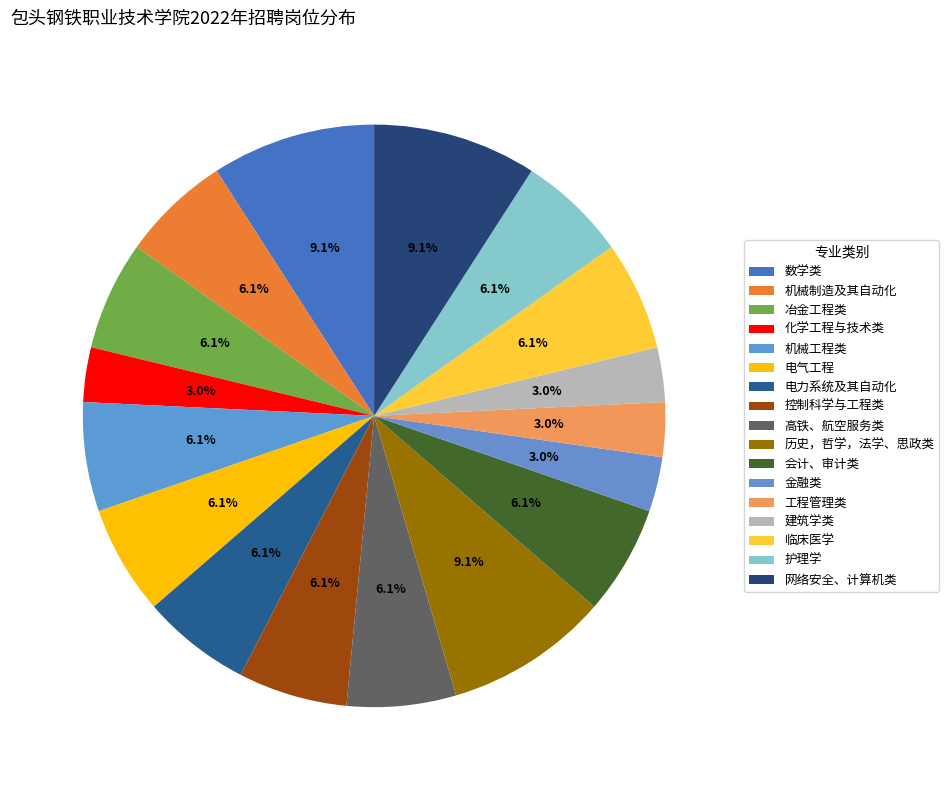

What is the total percentage of 历史，哲学，法学、思政类 and 金融类?

12.1%